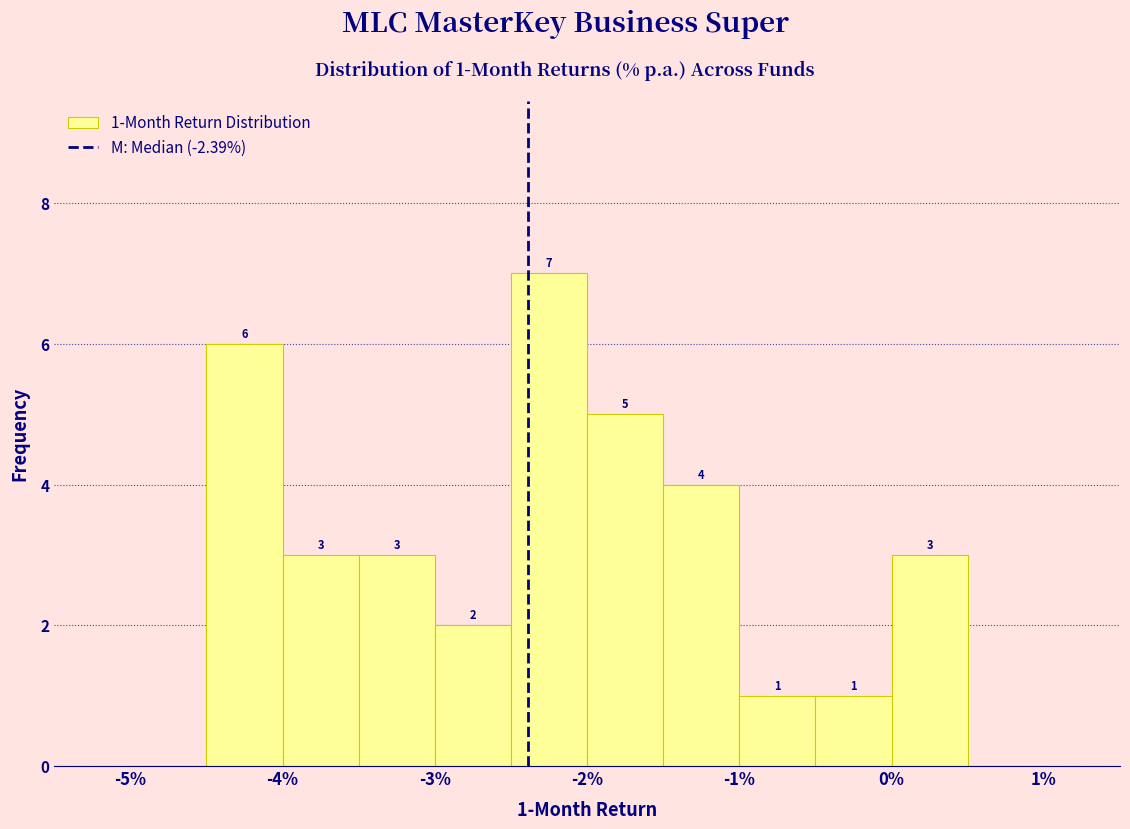

Which range on the x-axis has the tallest bar?

-2.5 to -2.0